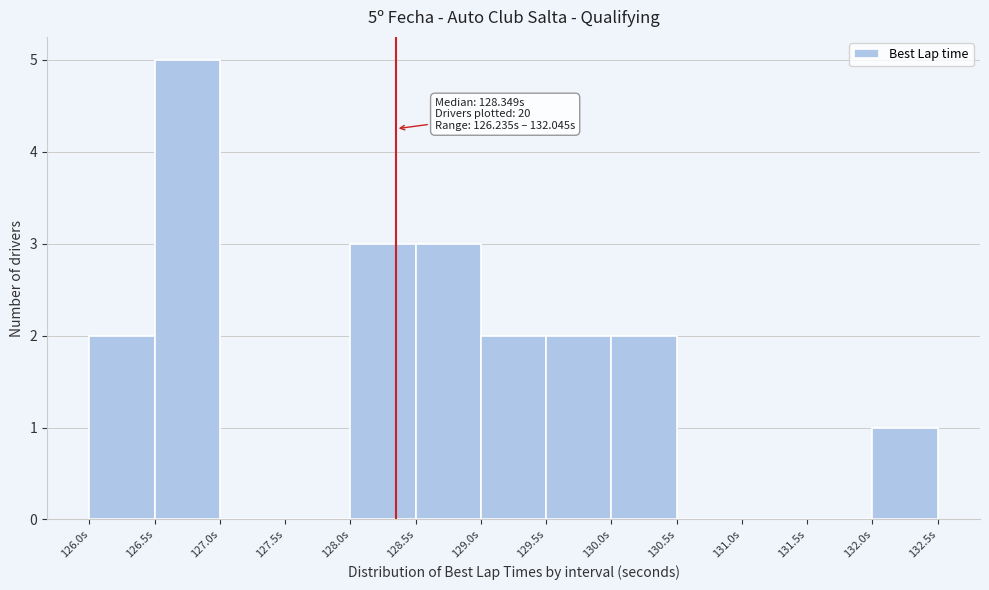

Over which range of the x-axis is the bar tallest?

126.5 to 127.0